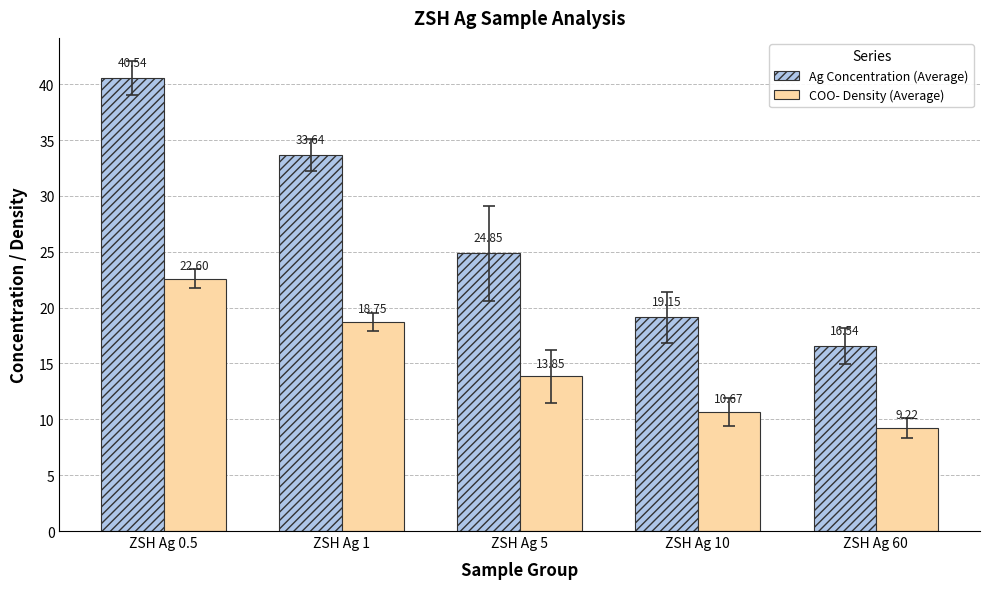

Where is COO- Density (Average) nearest to the value 15?

ZSH Ag 5